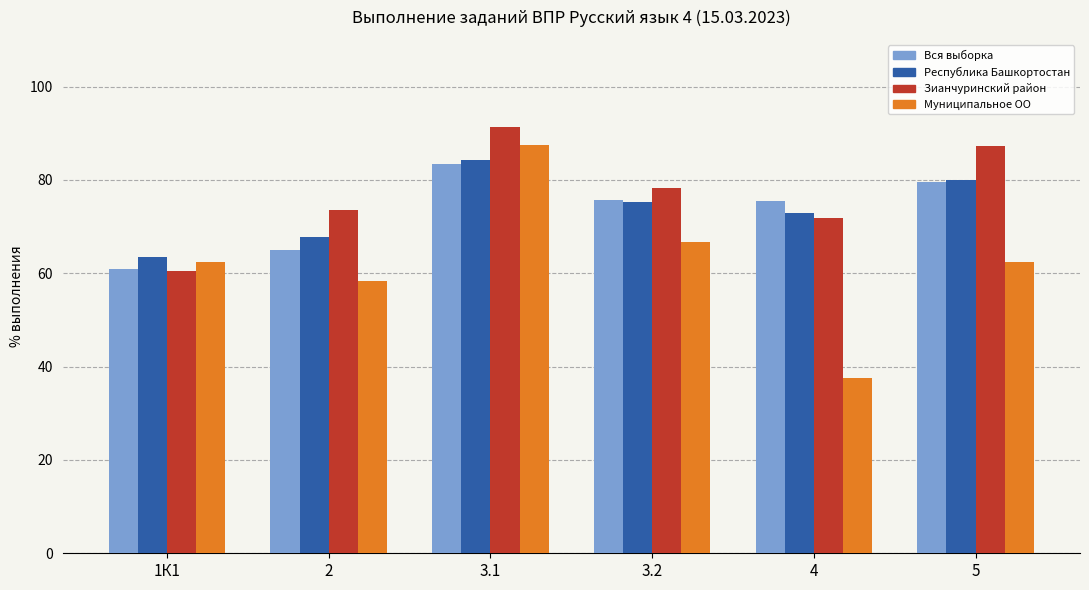

What value does the Вся выборка series have at 5?

79.7